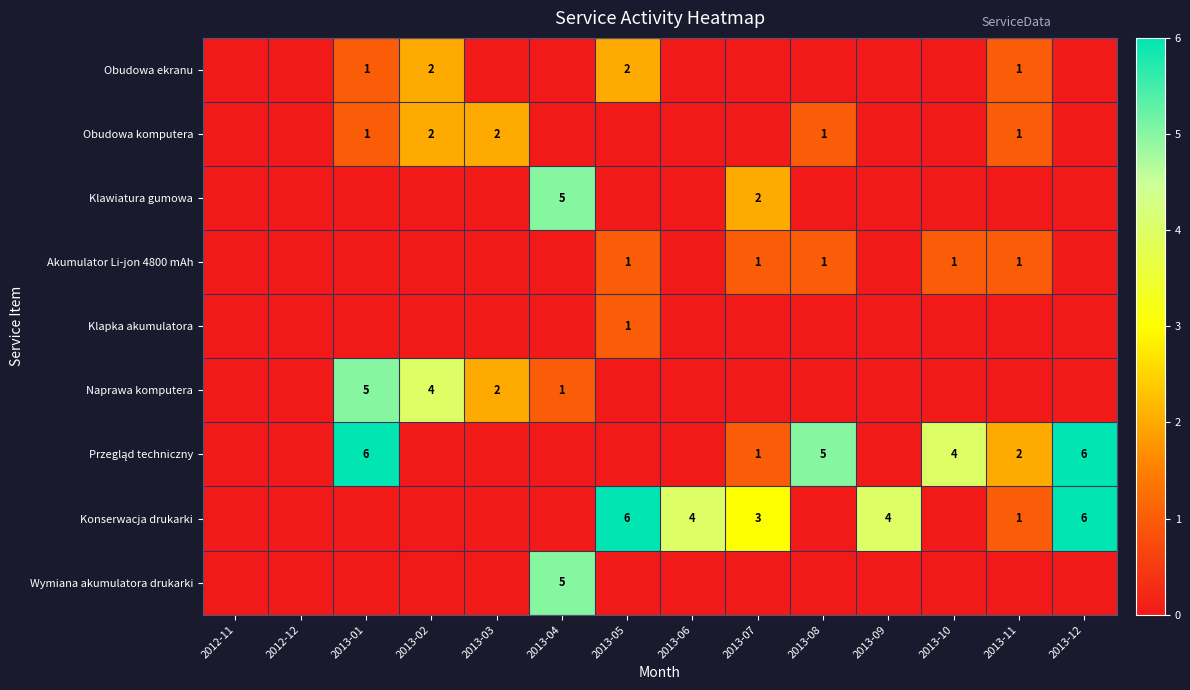

Is it true that Wymiana akumulatora drukarki equals 7 at 2013-04?

False